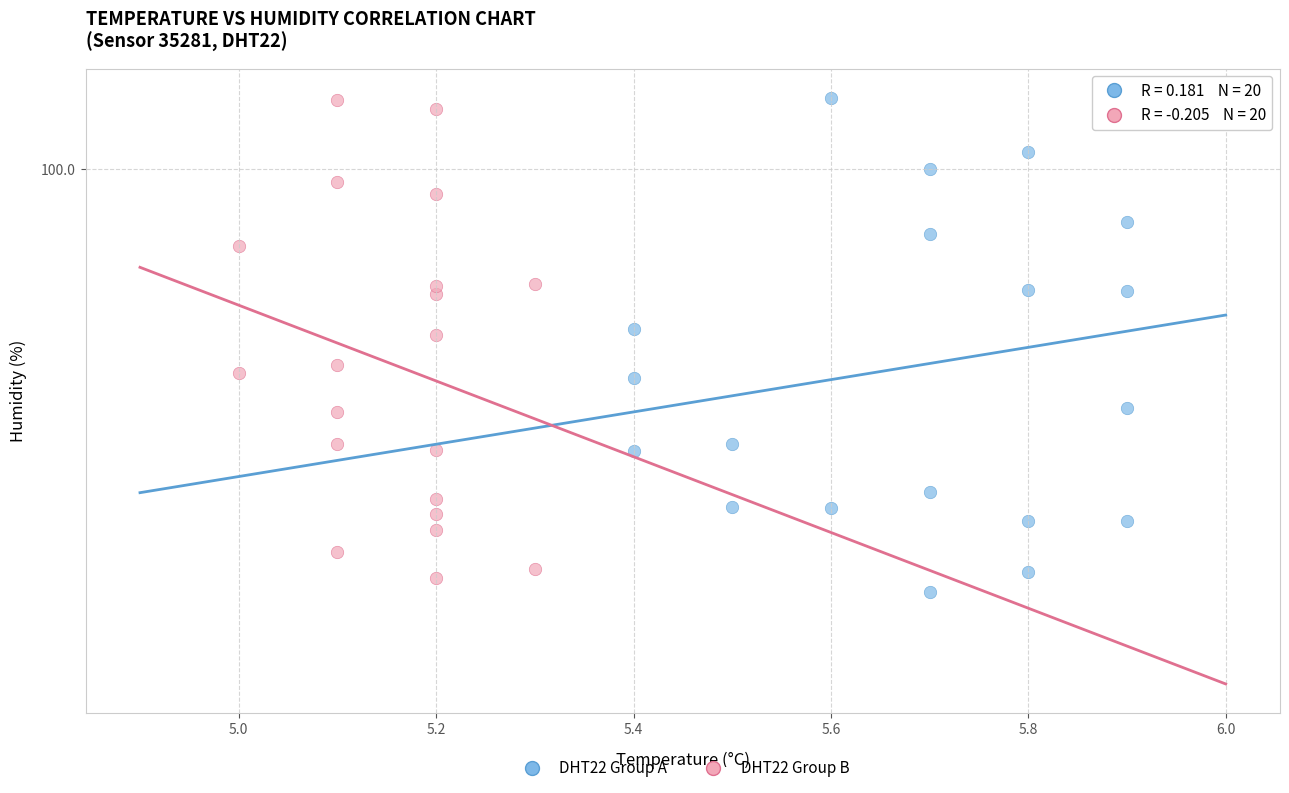

Which series has the widest spread of Y values?

DHT22 Group A